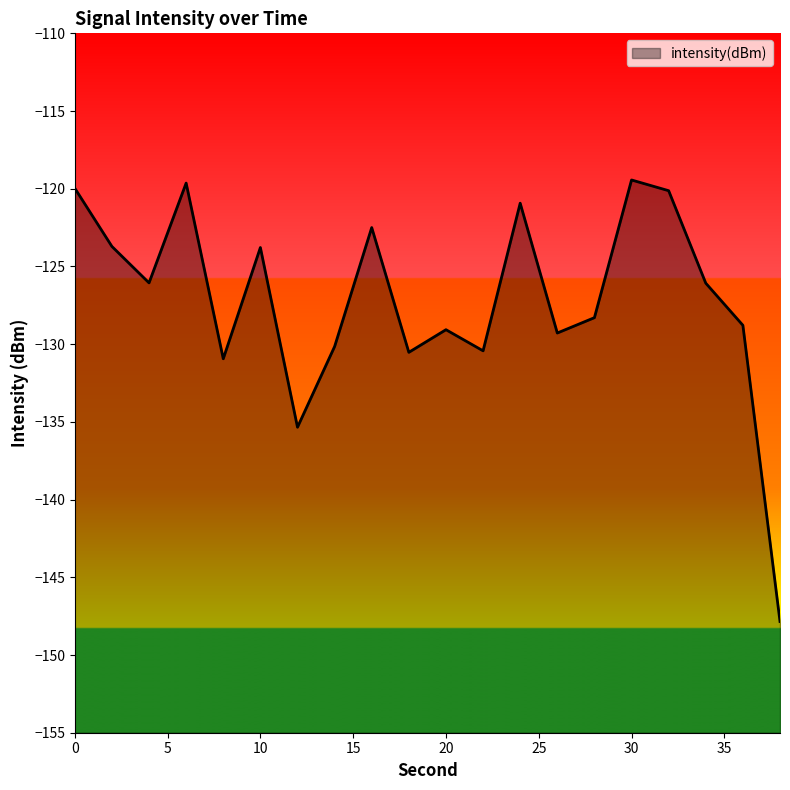

How many lines are shown in the chart?

1